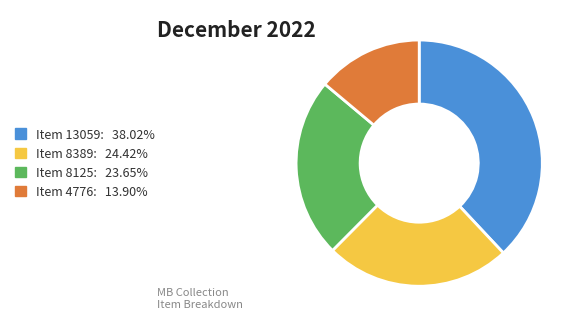

Which has a higher value, Item 8389 or Item 13059?

Item 13059